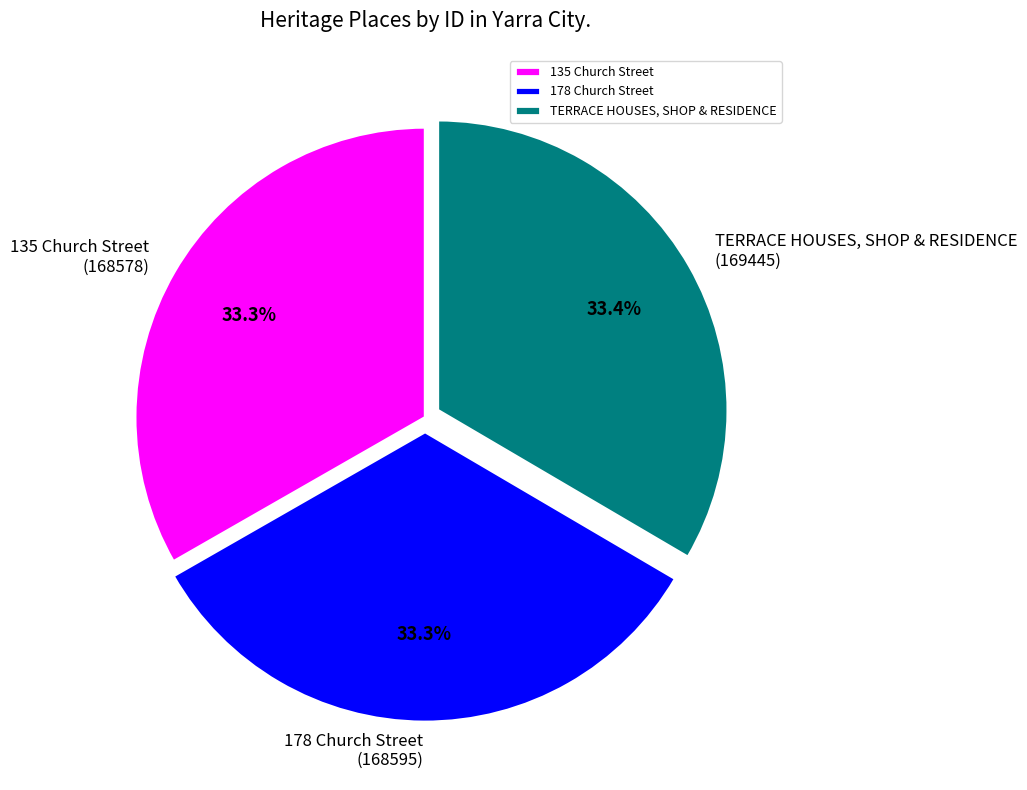

What percentage is the TERRACE HOUSES, SHOP & RESIDENCE slice, to the nearest percent?

33%